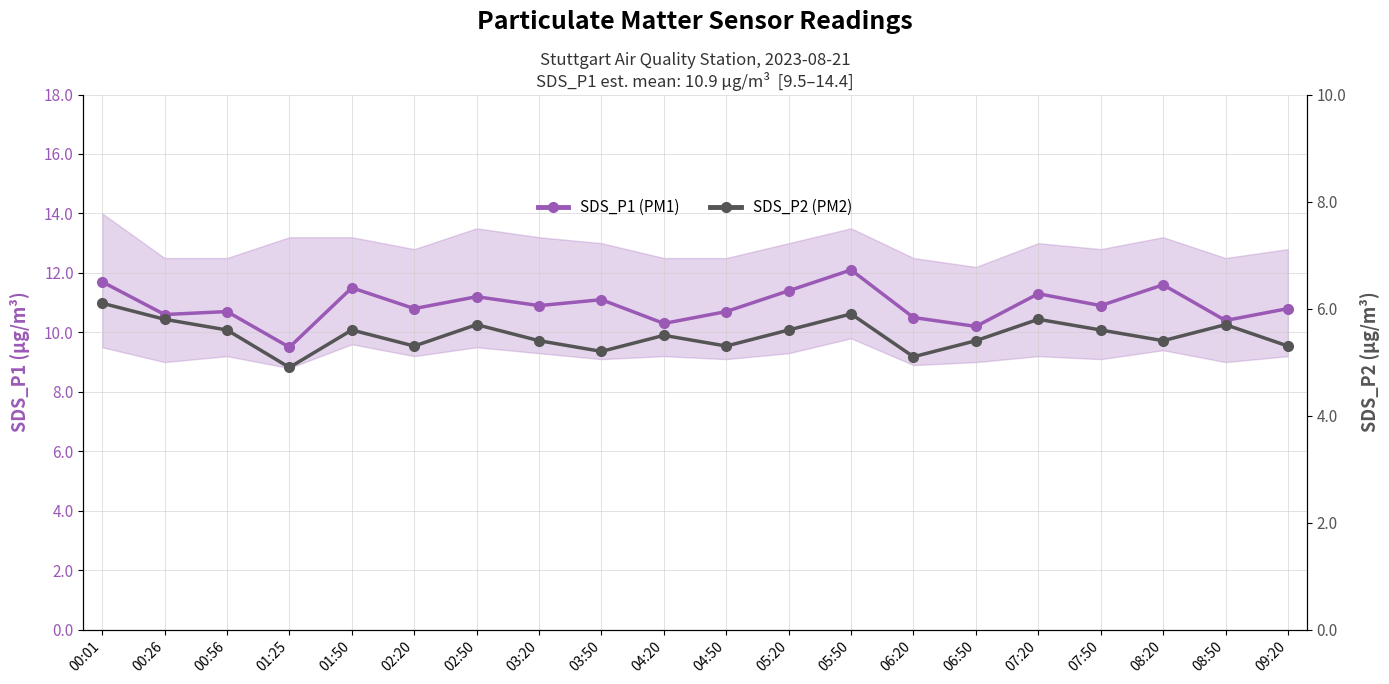

Reading left to right, extract all data points from this chart.

SDS_P1 (PM1): 00:01=11.7	00:26=10.6	00:56=10.7	01:25=9.5	01:50=11.5	02:20=10.8	02:50=11.2	03:20=10.9	03:50=11.1	04:20=10.3	04:50=10.7	05:20=11.4	05:50=12.1	06:20=10.5	06:50=10.2	07:20=11.3	07:50=10.9	08:20=11.6	08:50=10.4	09:20=10.8
SDS_P2 (PM2): 00:01=6.1	00:26=5.8	00:56=5.6	01:25=4.9	01:50=5.6	02:20=5.3	02:50=5.7	03:20=5.4	03:50=5.2	04:20=5.5	04:50=5.3	05:20=5.6	05:50=5.9	06:20=5.1	06:50=5.4	07:20=5.8	07:50=5.6	08:20=5.4	08:50=5.7	09:20=5.3